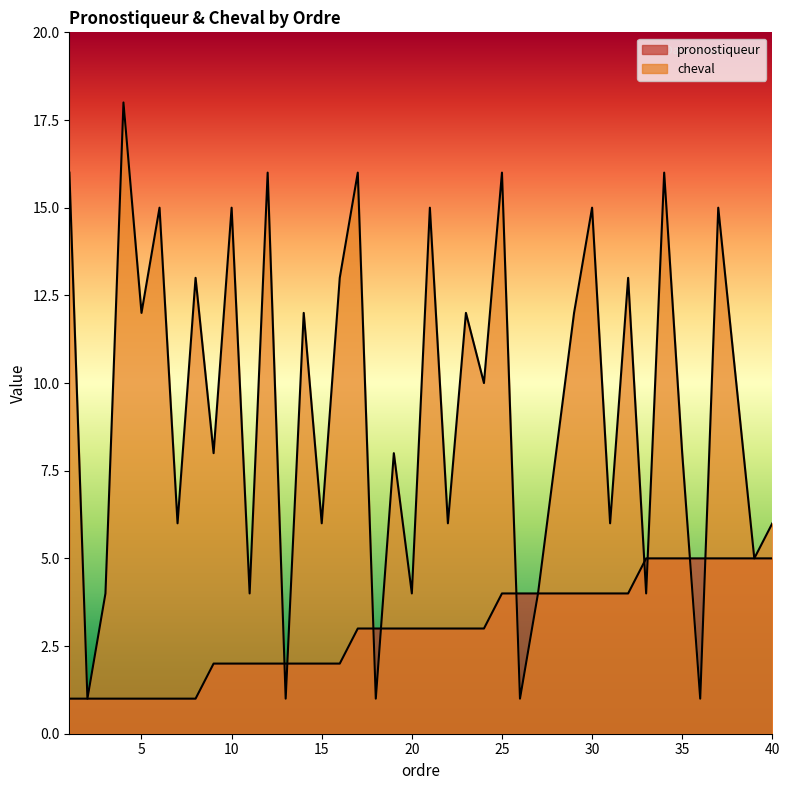

Reading right to left, extract all data points from this chart.

pronostiqueur: 40=5	39=5	38=5	37=5	36=5	35=5	34=5	33=5	32=4	31=4	30=4	29=4	28=4	27=4	26=4	25=4	24=3	23=3	22=3	21=3	20=3	19=3	18=3	17=3	16=2	15=2	14=2	13=2	12=2	11=2	10=2	9=2	8=1	7=1	6=1	5=1	4=1	3=1	2=1	1=1
cheval: 40=6	39=5	38=10	37=15	36=1	35=8	34=16	33=4	32=13	31=6	30=15	29=12	28=8	27=4	26=1	25=16	24=10	23=12	22=6	21=15	20=4	19=8	18=1	17=16	16=13	15=6	14=12	13=1	12=16	11=4	10=15	9=8	8=13	7=6	6=15	5=12	4=18	3=4	2=1	1=16